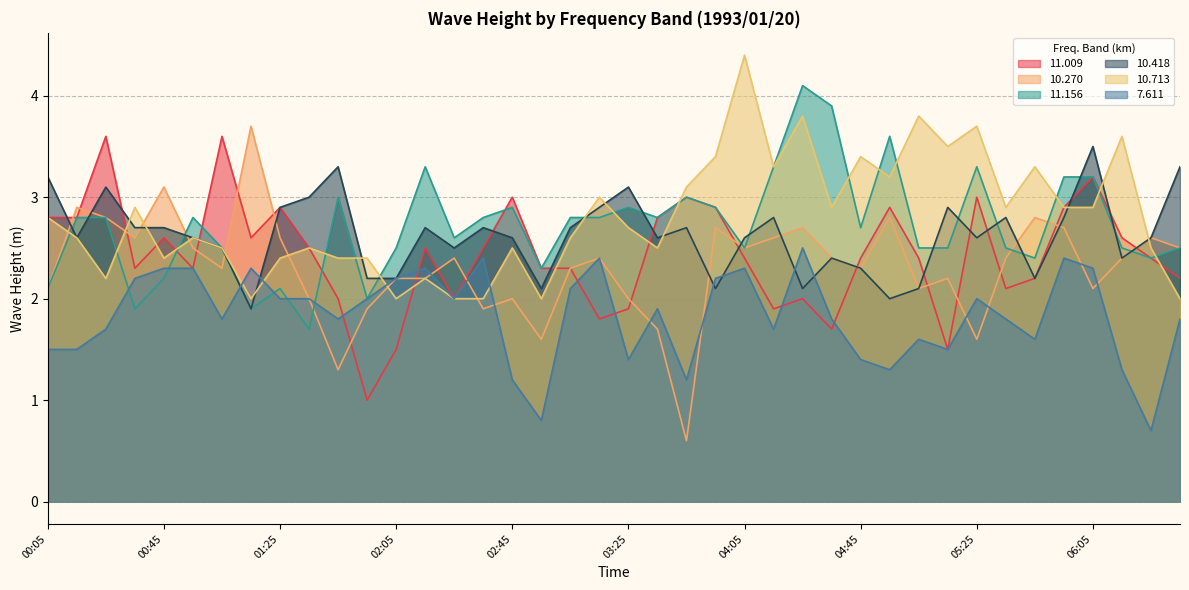

True or false: 10.270 and 11.156 intersect in this chart.

True